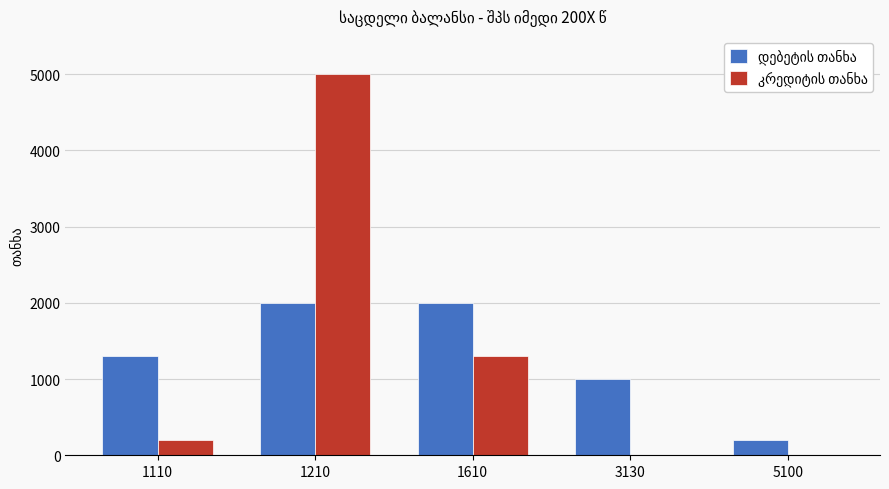

Which category has the highest value across all series?

1210